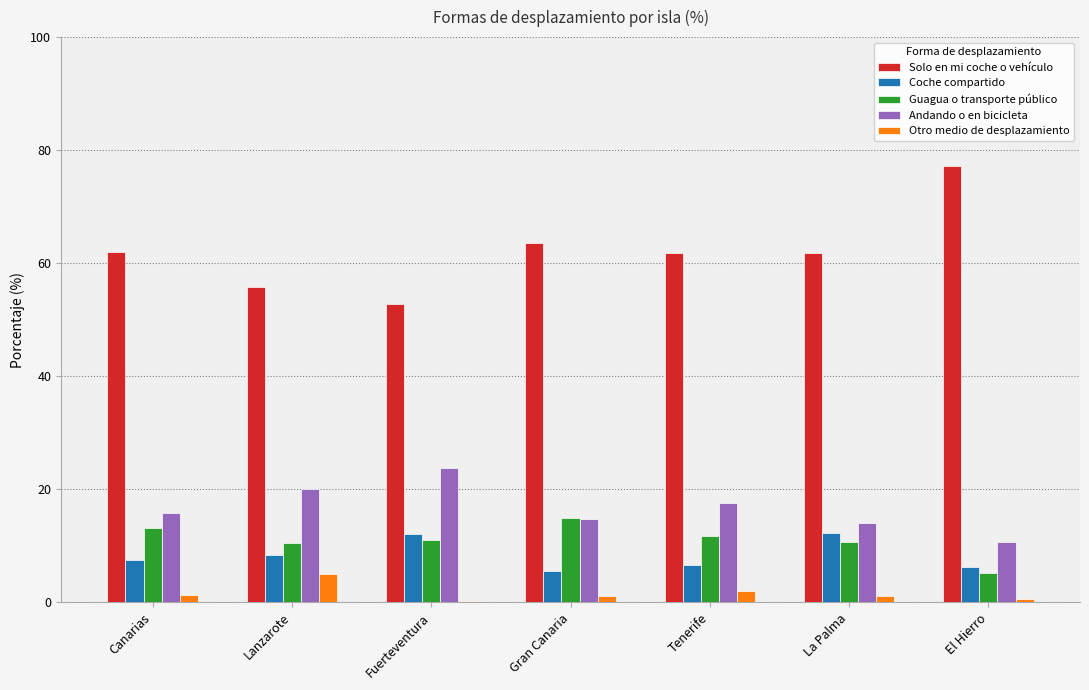

What is the highest value of the Guagua o transporte público series?

15.0